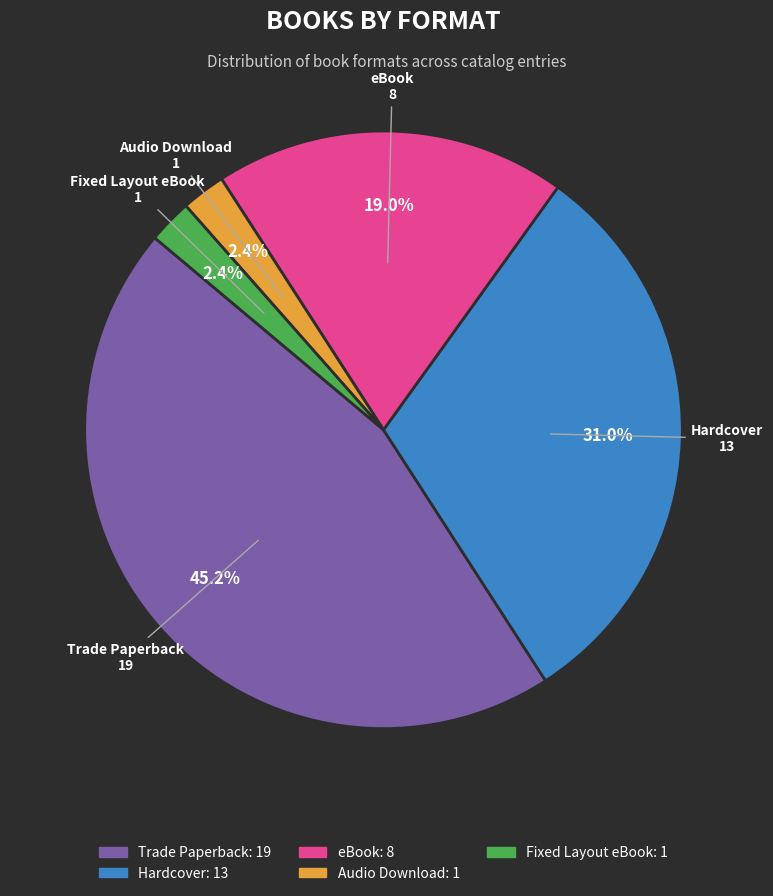

Which category has the biggest portion of the pie?

Trade Paperback